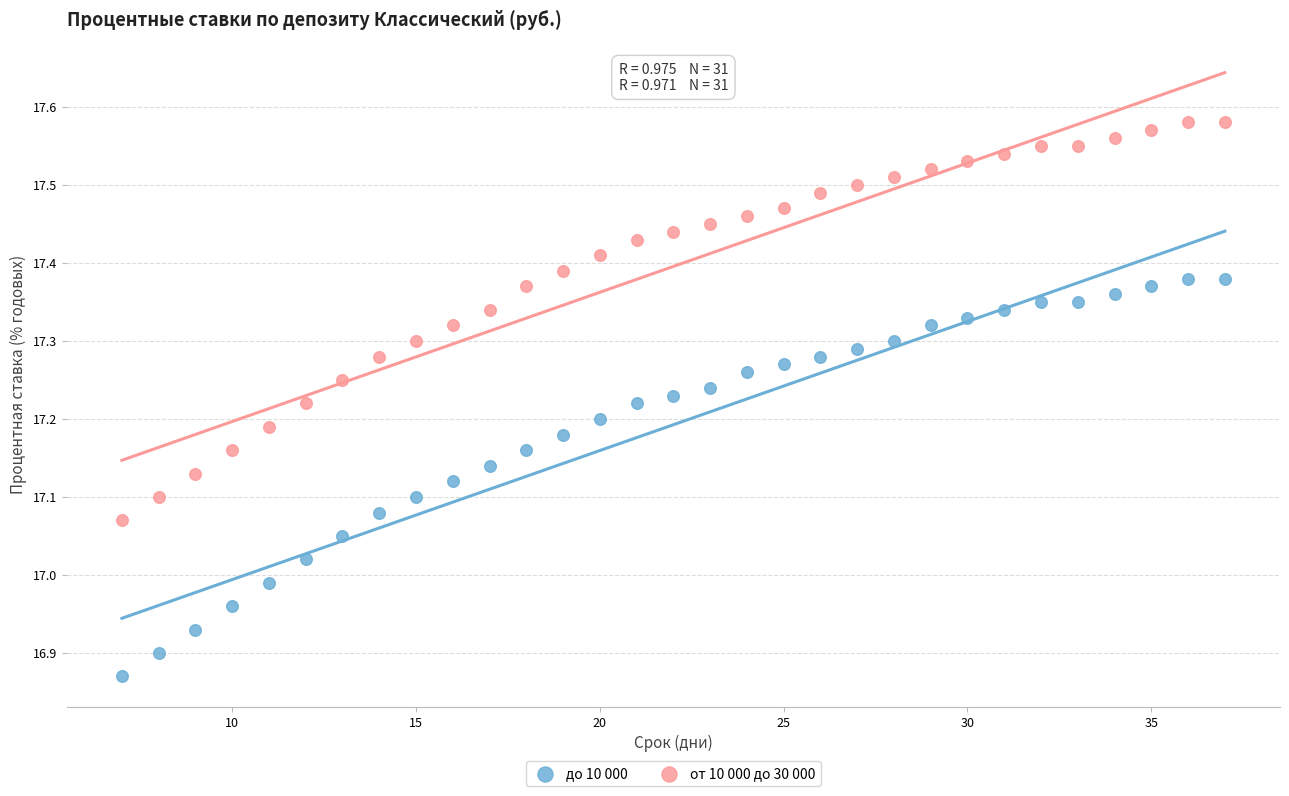

Across all data points, what is the range of Y values (max minus min)?

0.7